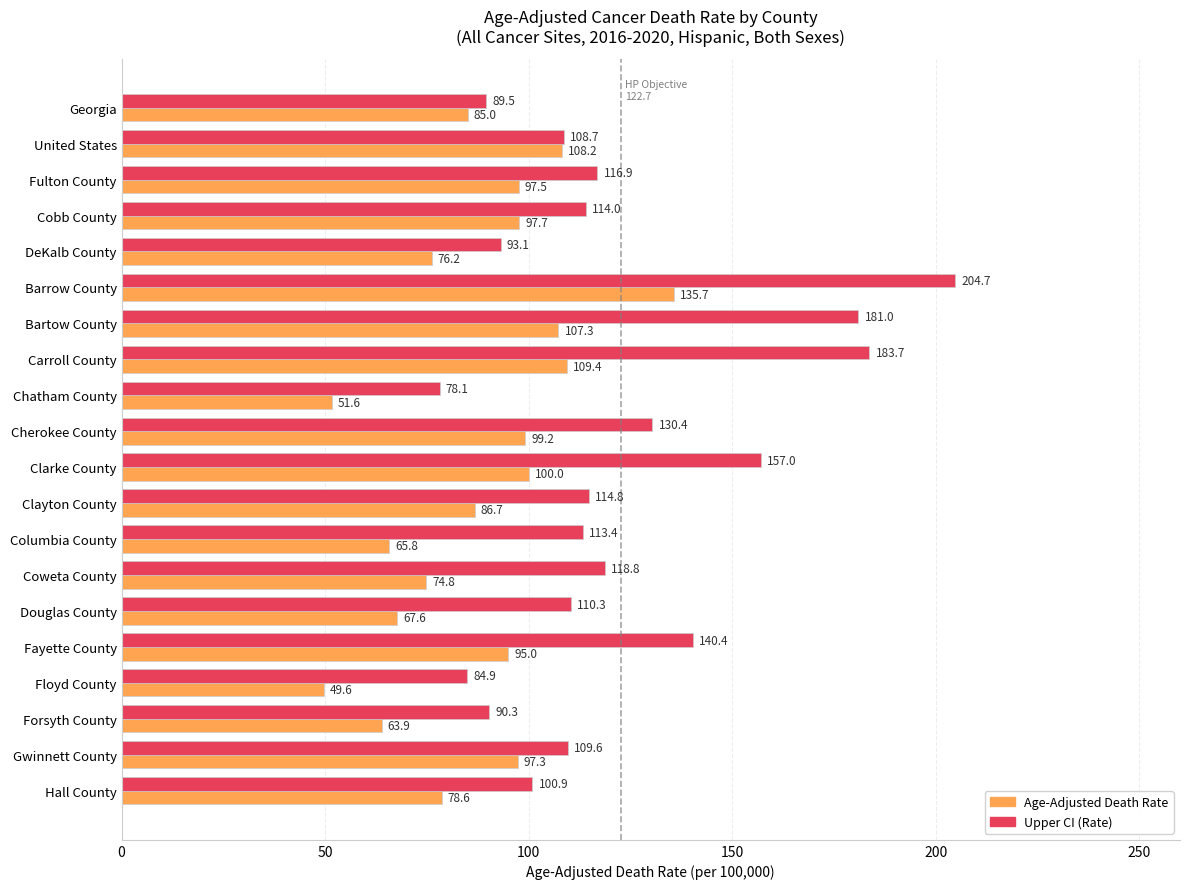

True or false: Age-Adjusted Death Rate has a value of 159.2 at Fayette County.

False